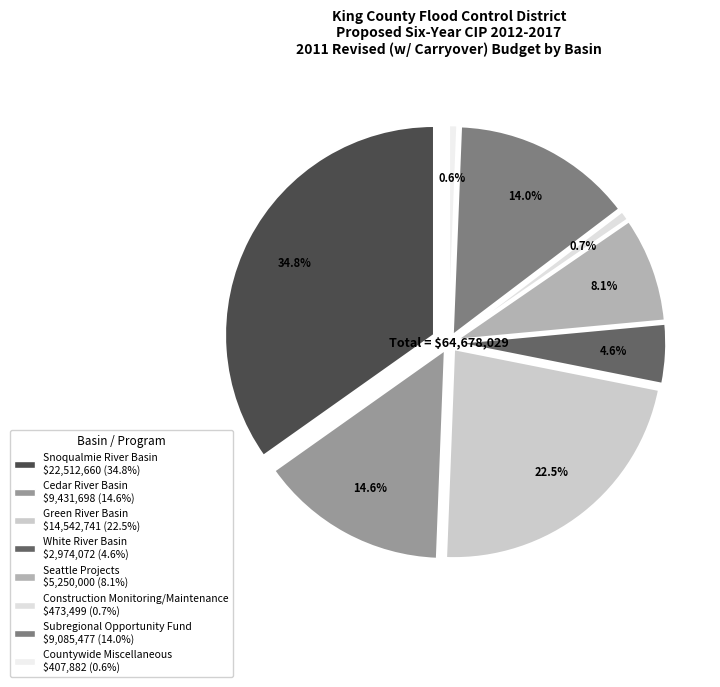

What percentage is the Countywide Miscellaneous slice, to the nearest percent?

1%